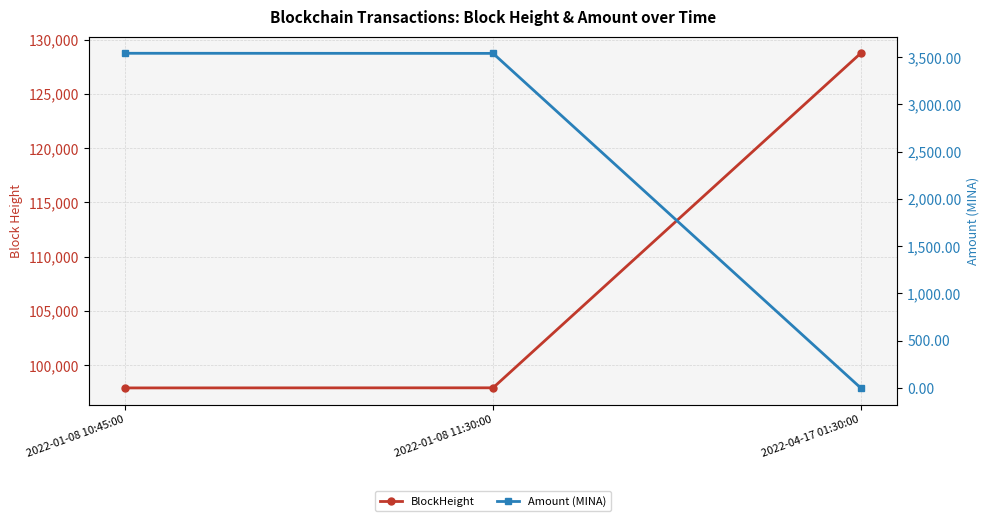

How many data points in Amount (MINA) are above 3538?

2